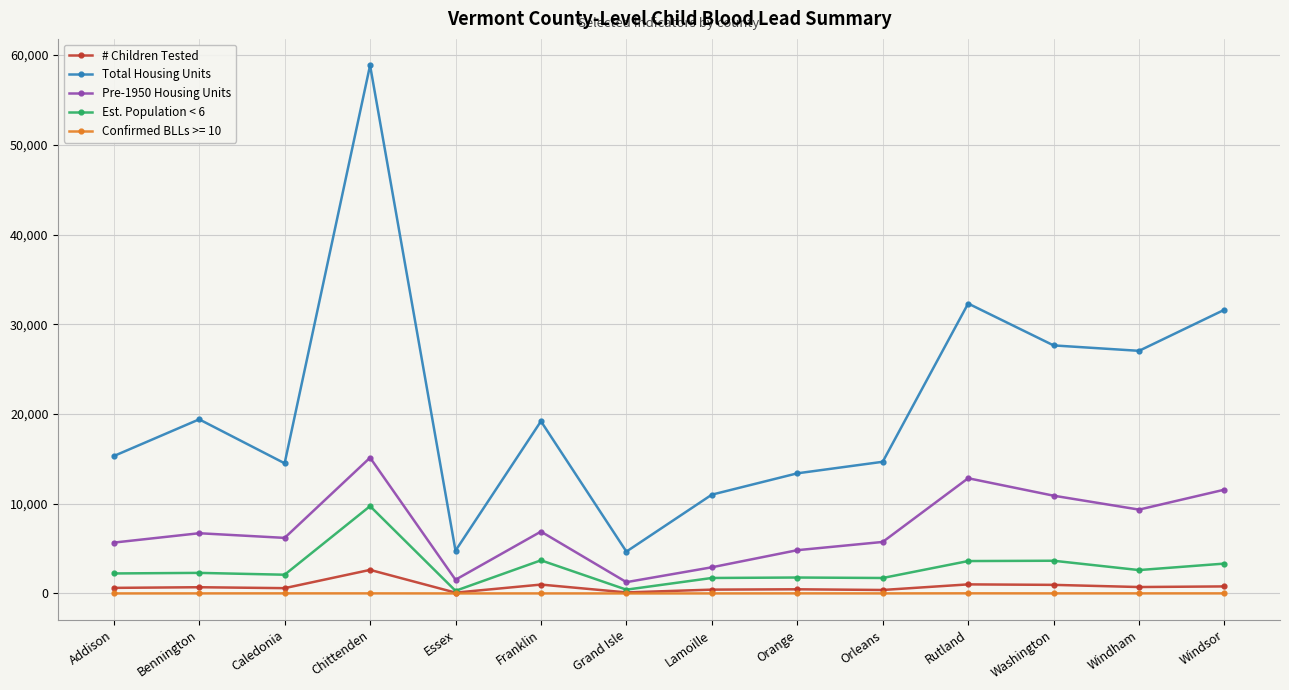

List the series in order of their peak value, lowest first.

Confirmed BLLs >= 10, # Children Tested, Est. Population < 6, Pre-1950 Housing Units, Total Housing Units